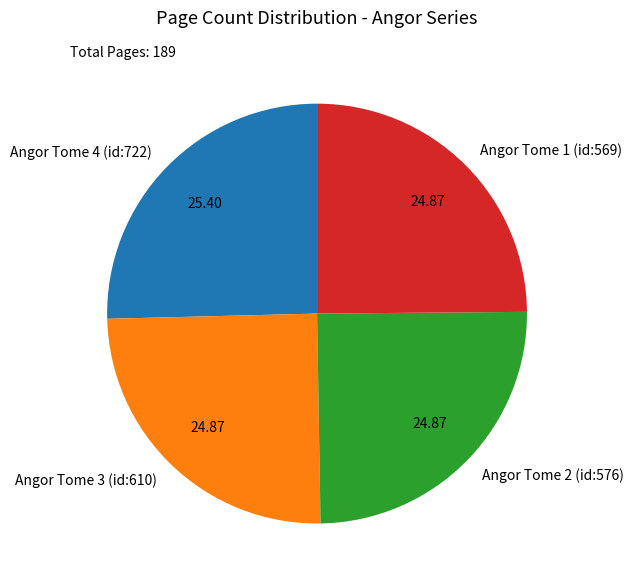

Is Angor Tome 2 (id:576) the majority of the pie?

No